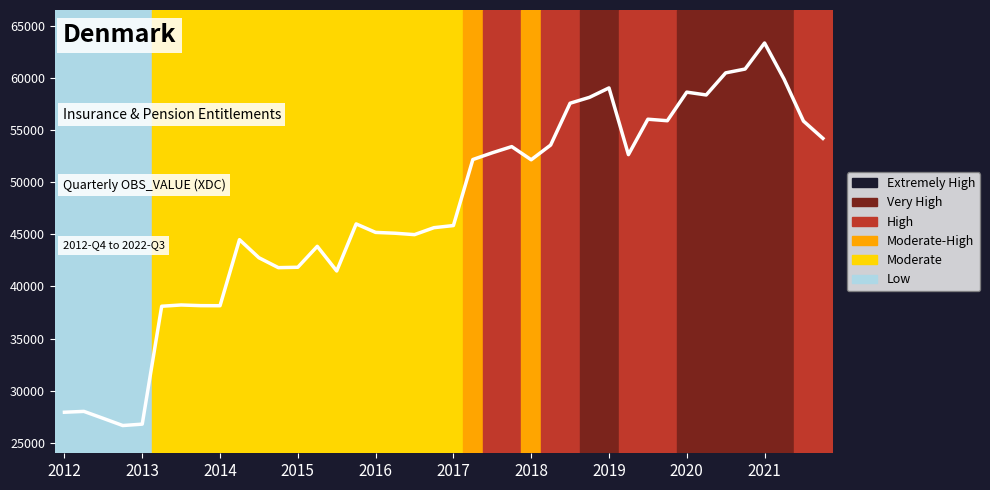

What is the greatest value displayed?

63389